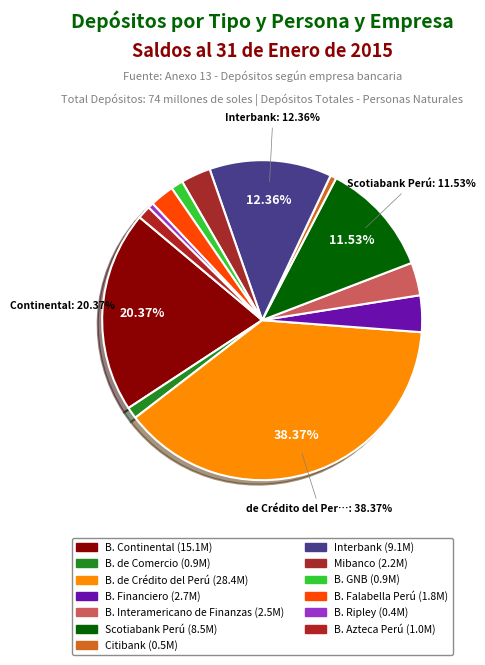

What is the largest slice in the pie chart?

B. de Crédito del Perú